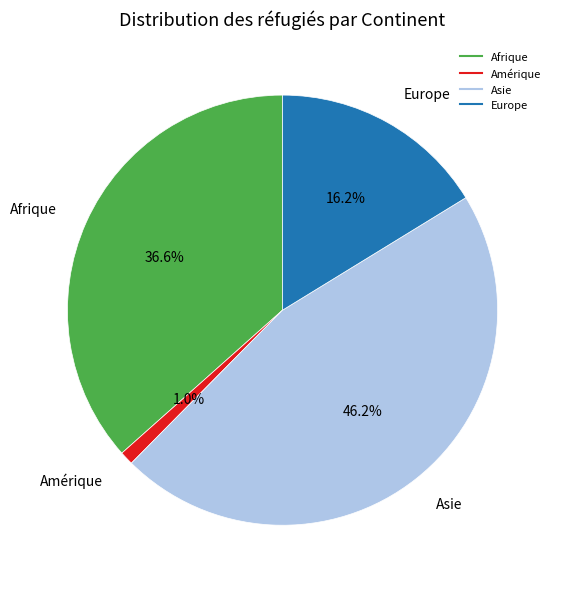

Which has a higher value, Asie or Europe?

Asie